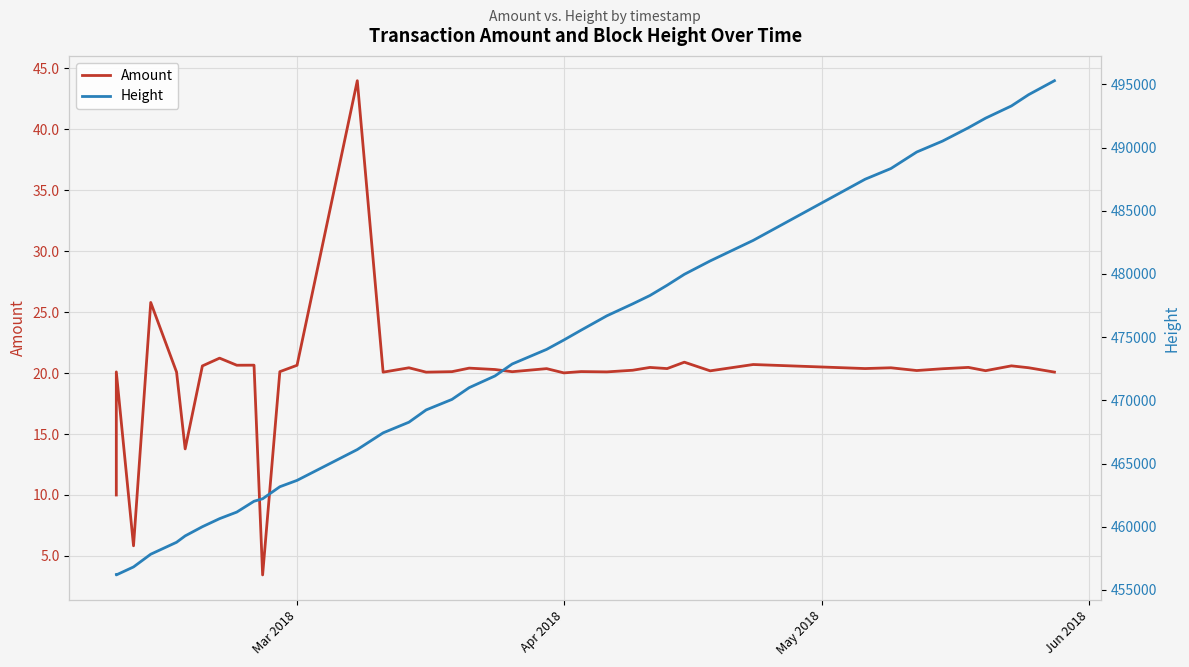

True or false: Height and Amount intersect in this chart.

False